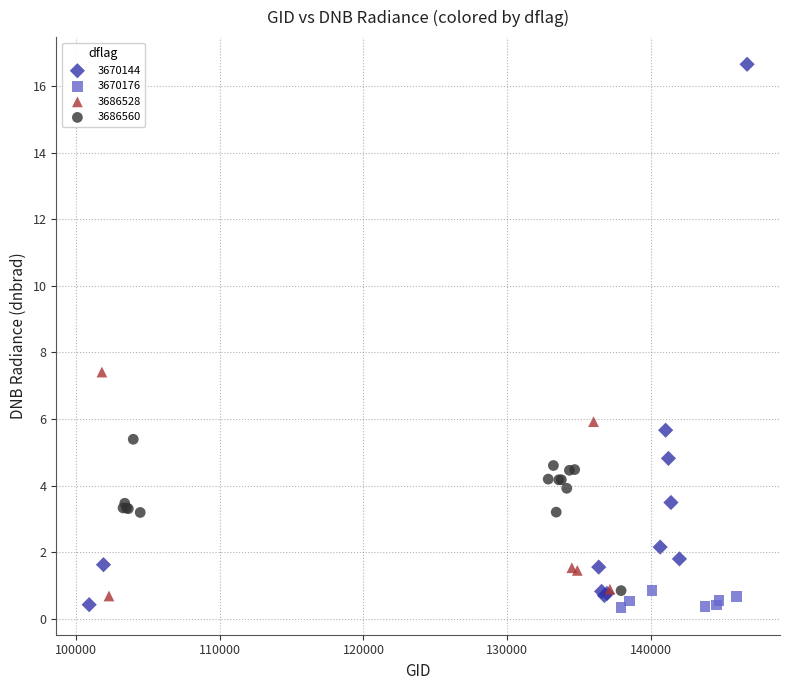

Which series has the largest Y range (max minus min)?

3670144